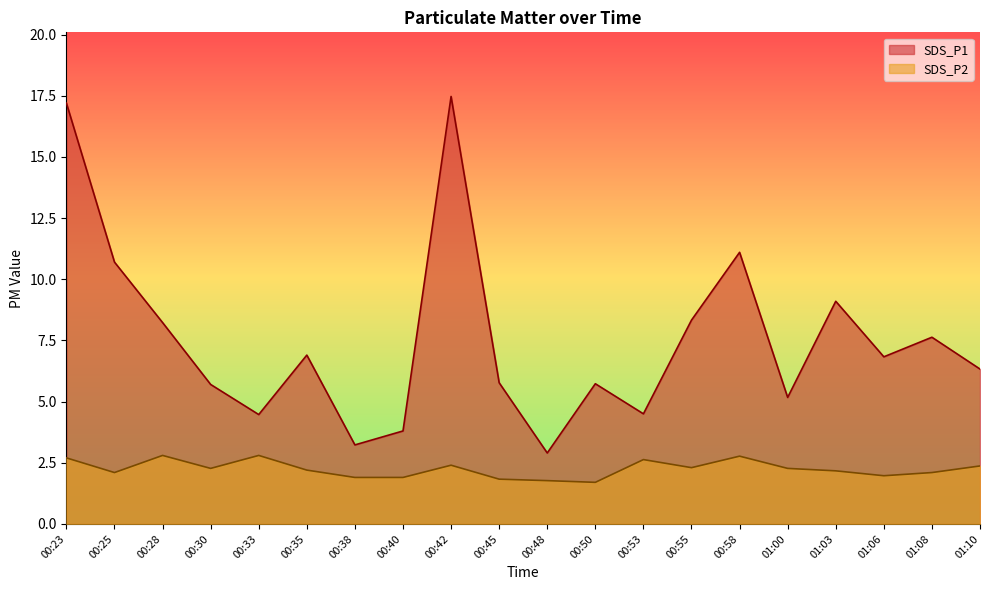

What is the lowest value of the SDS_P1 series?

2.9